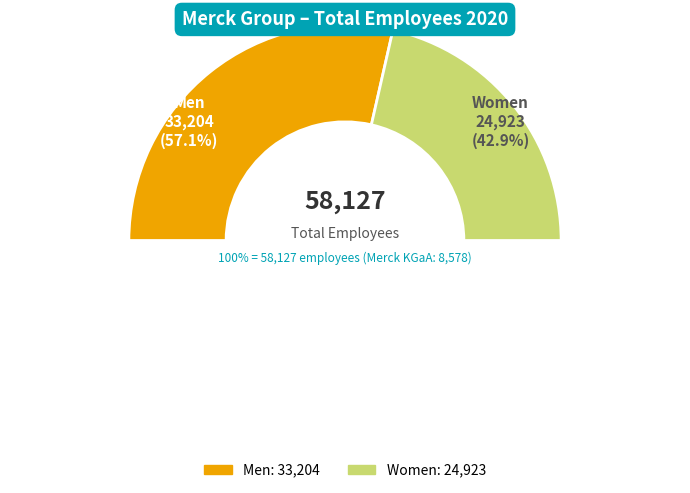

Is it true that Women is 53% of the pie?

False